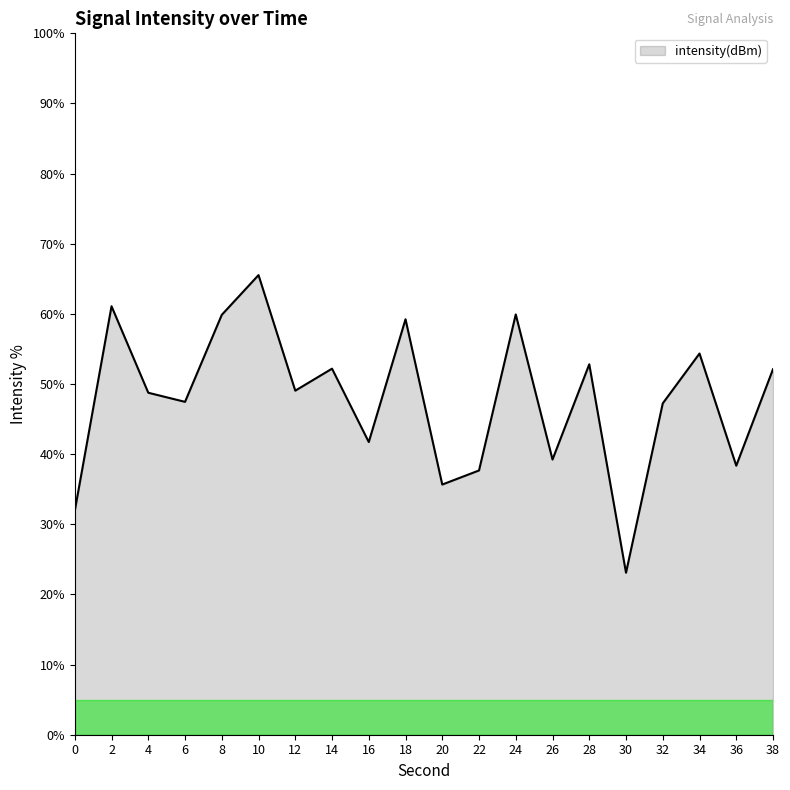

What is the difference between the values at 18 and 34?

4.9